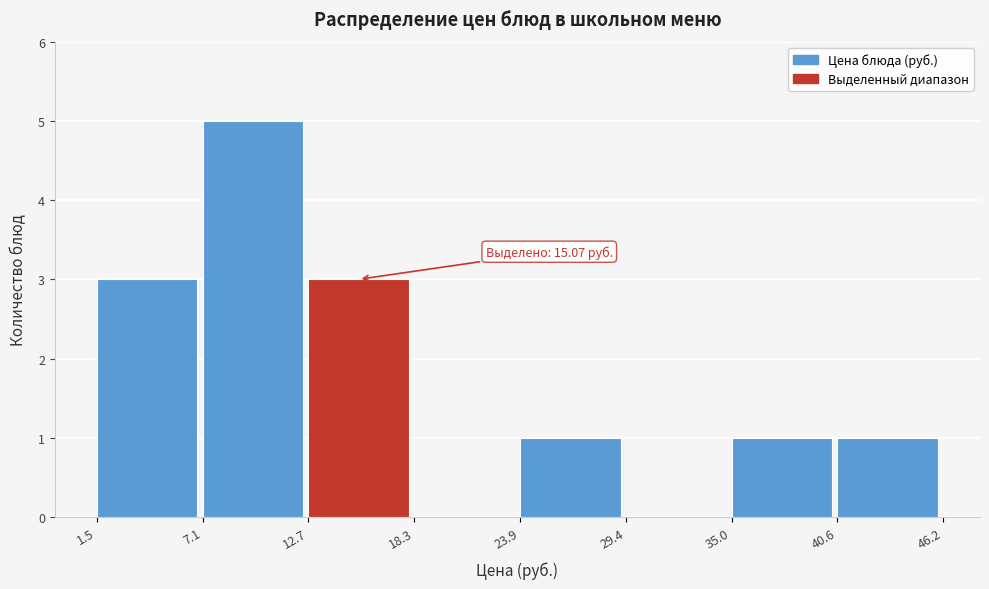

Which range on the x-axis has the tallest bar?

7.1 to 12.7